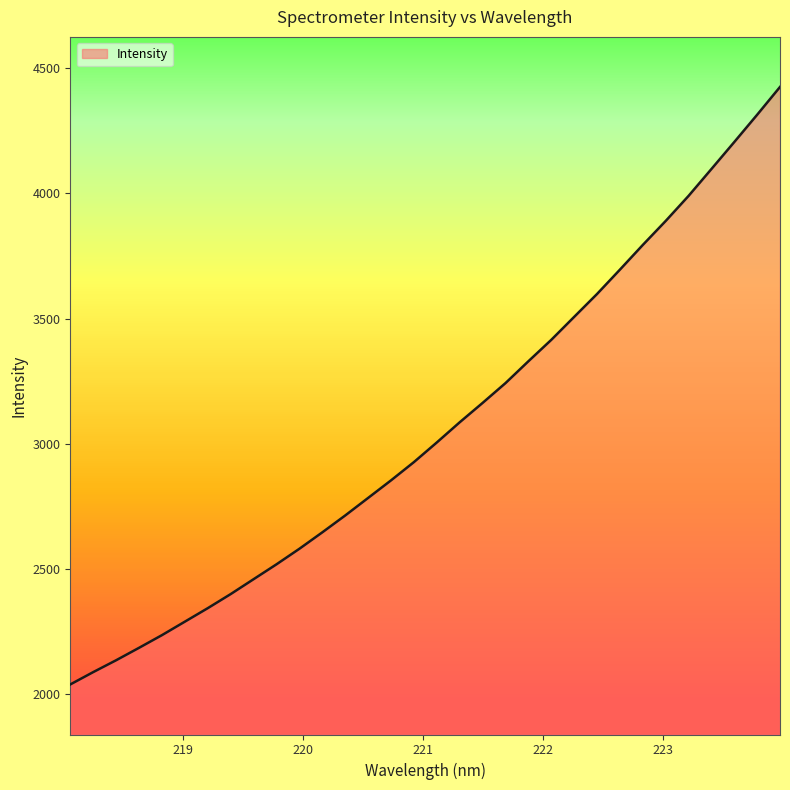

What is the greatest value displayed?

4425.5